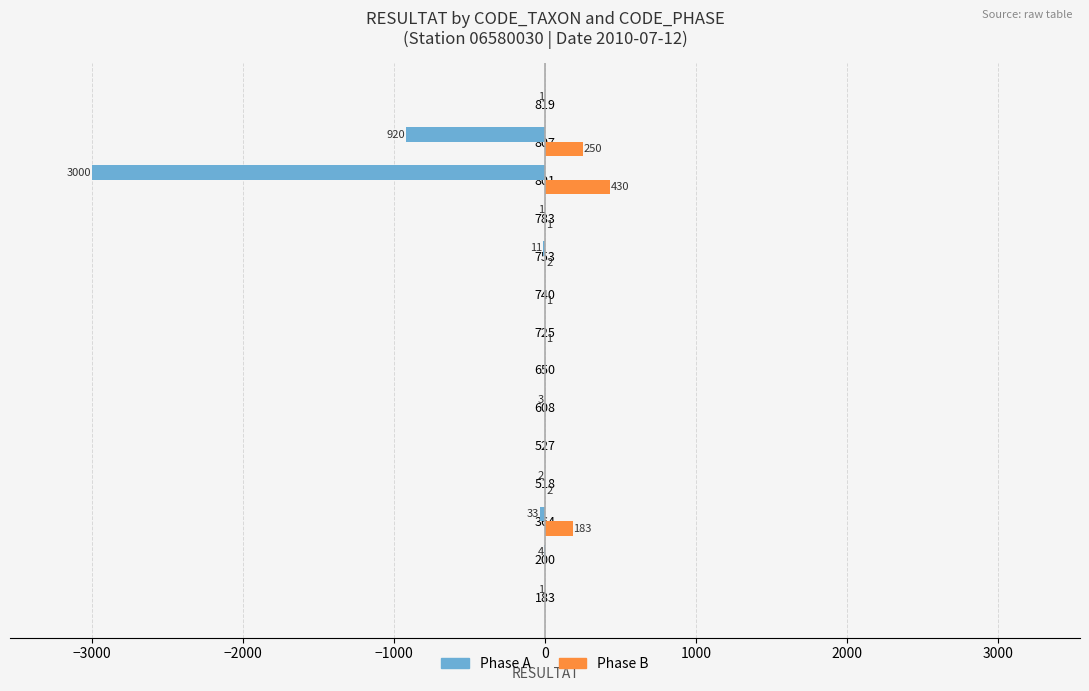

Which series changed the most between 527 and 801?

Phase A